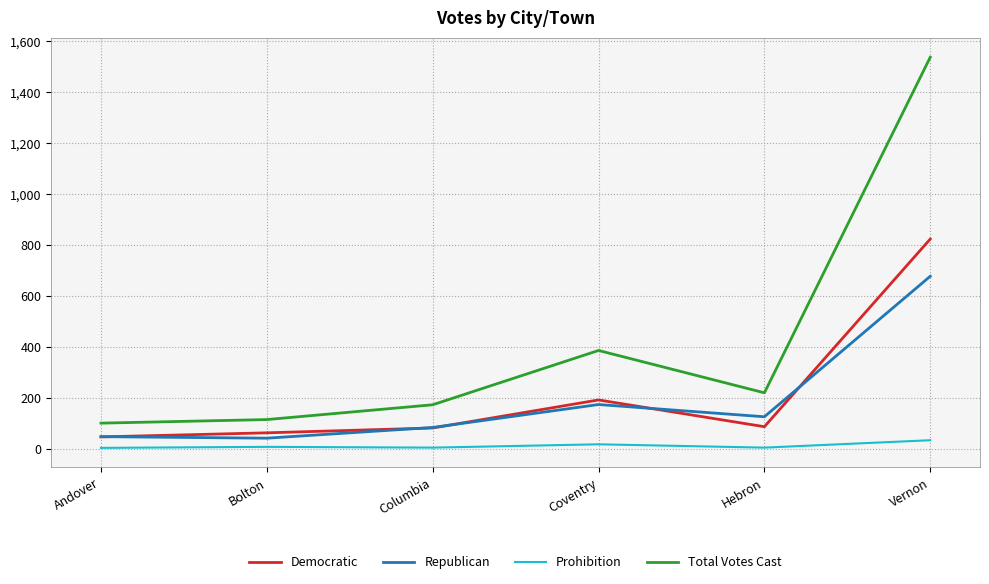

Rank the series by their maximum value, from lowest to highest.

Prohibition, Republican, Democratic, Total Votes Cast